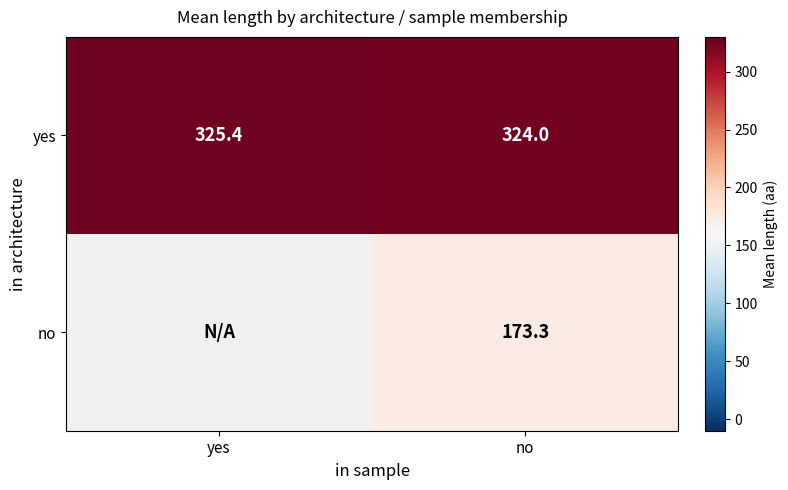

Is it true that yes equals 324.0 at no?

True